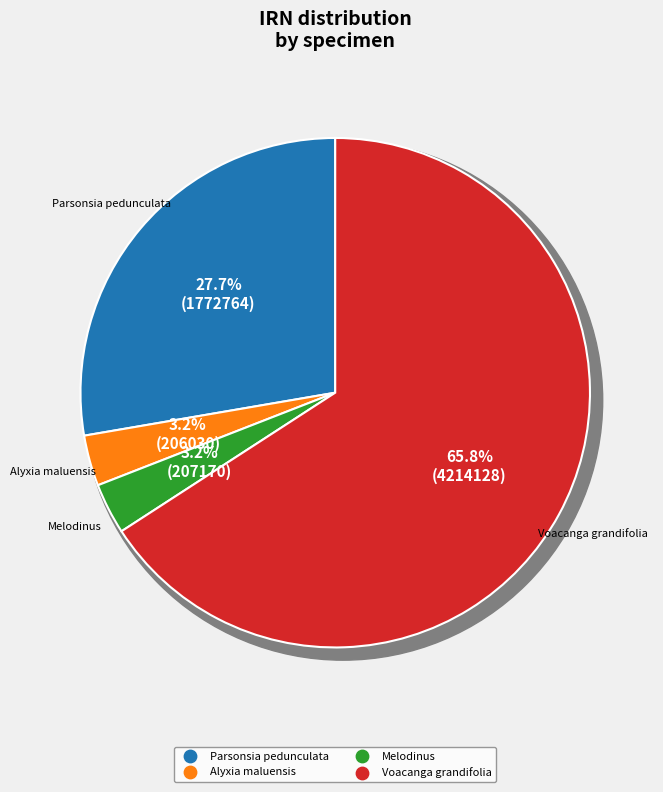

To the nearest percent, what is the average slice percentage?

25%